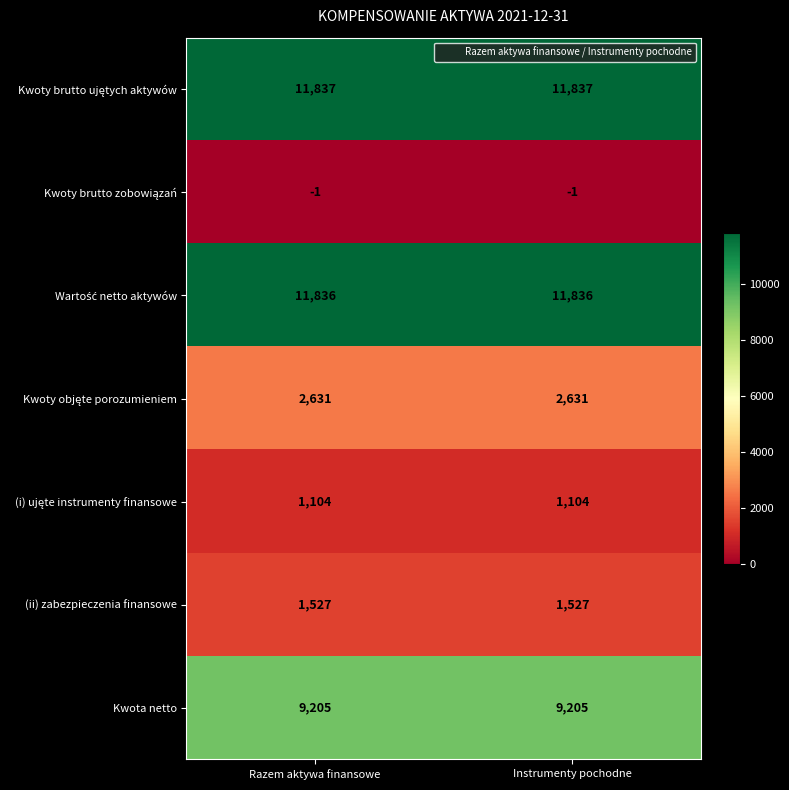

What is the highest value of the Kwota netto series?

9205